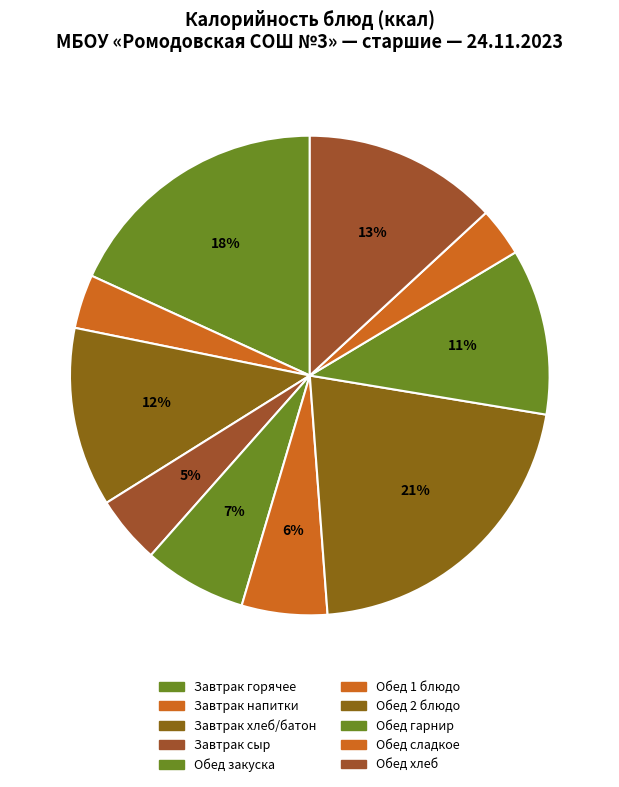

Does any single category account for the majority?

No